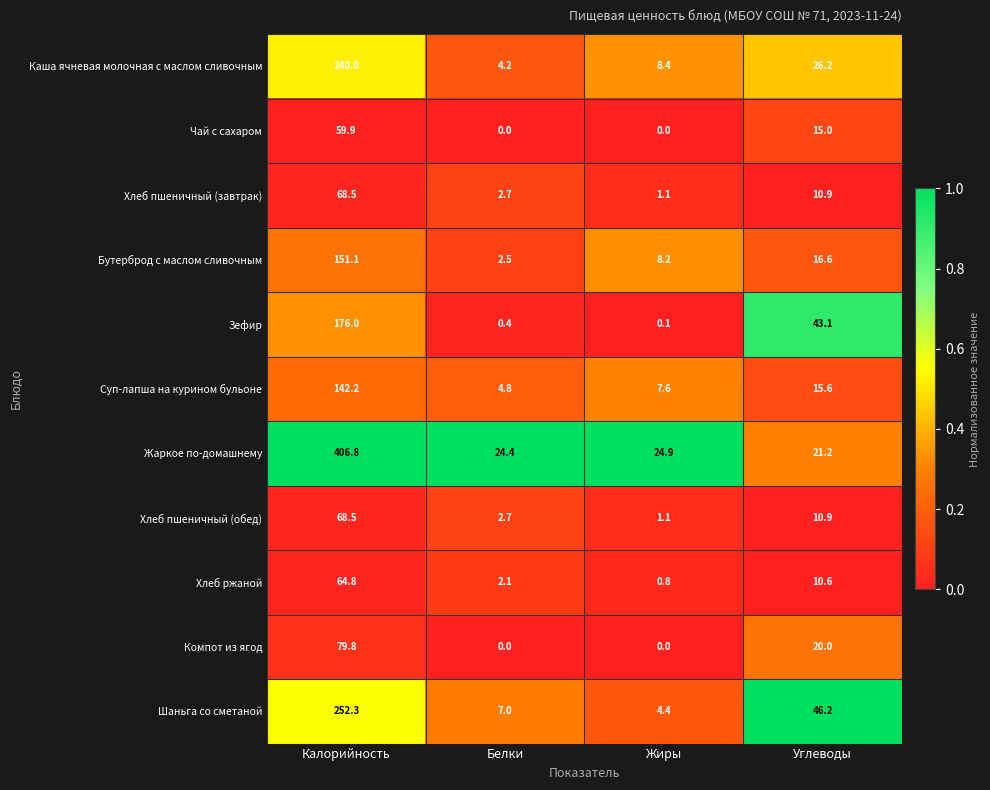

Which series changed the most between Жиры and Углеводы?

Зефир